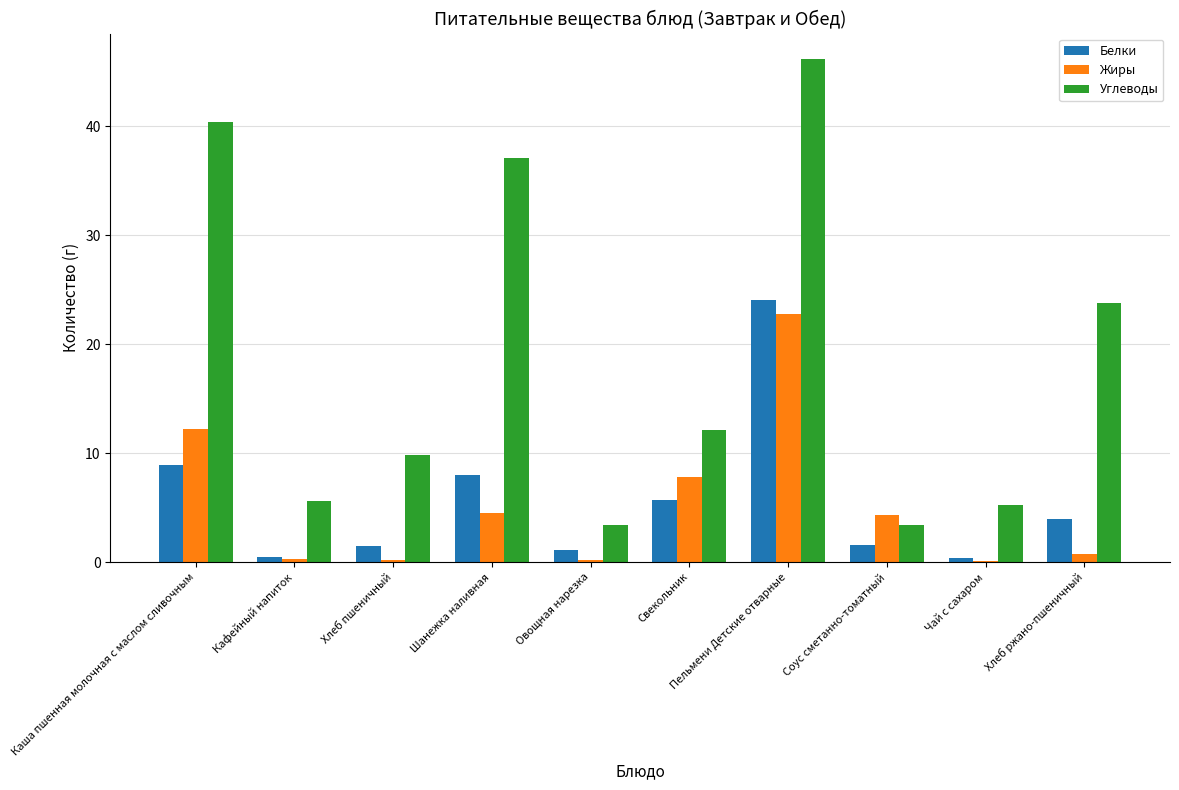

At which category does the chart reach its peak across all series?

Пельмени Детские отварные